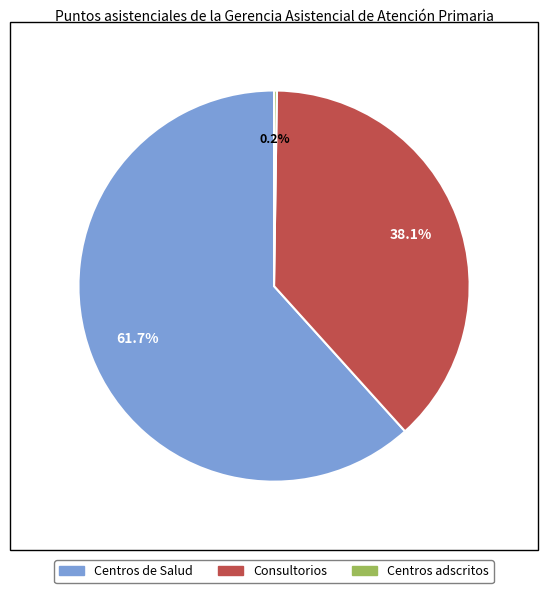

Between Centros de Salud and Consultorios, which is larger?

Centros de Salud